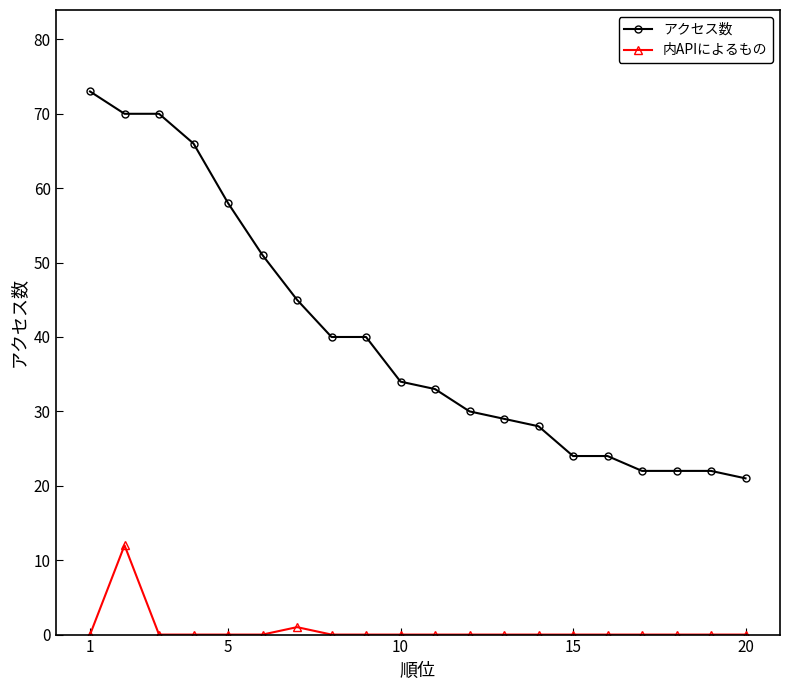

List the series in order of their overall mean, highest first.

アクセス数, 内APIによるもの